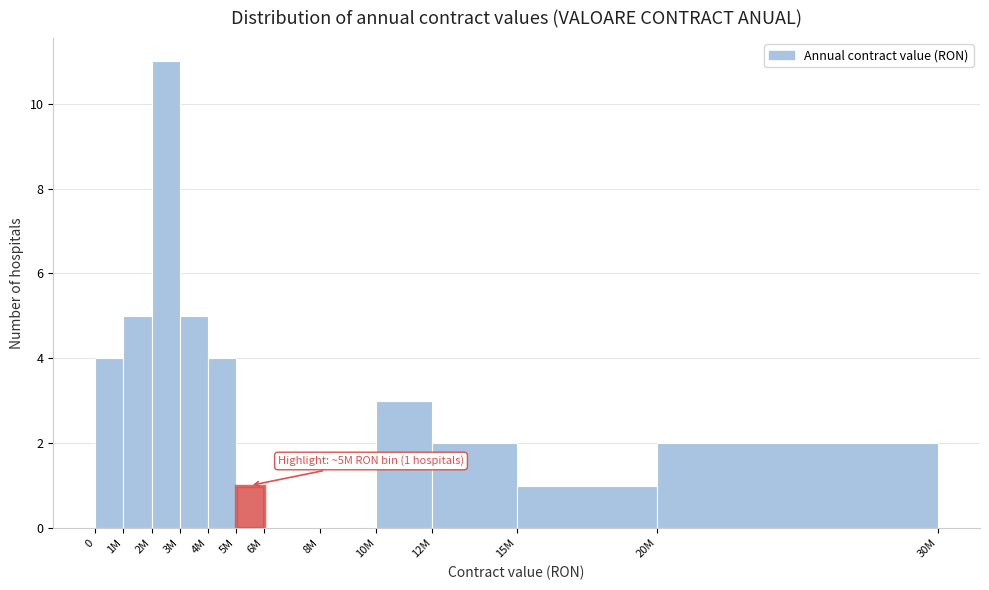

Reading left to right, what are all the values shown in this chart?

0=4	1M=5	2M=11	3M=5	4M=4	5M=1	6M=0	8M=0	10M=3	12M=2	15M=1	20M=2